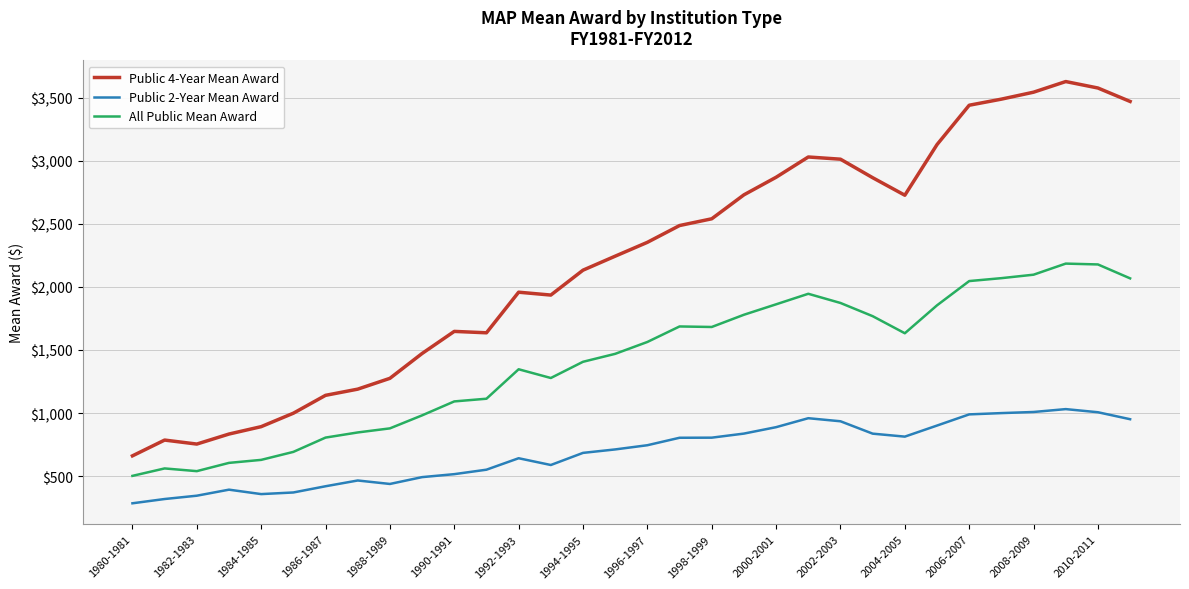

Which series has the widest spread of values?

Public 4-Year Mean Award